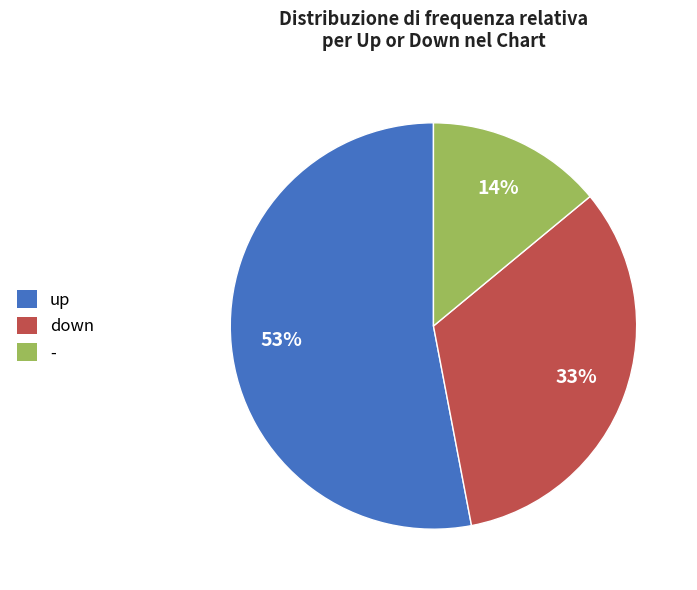

To the nearest percent, what is the combined percentage of up and down?

86%